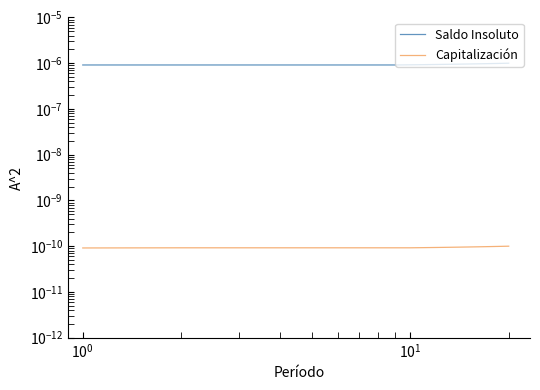

How many series are shown in this chart?

2